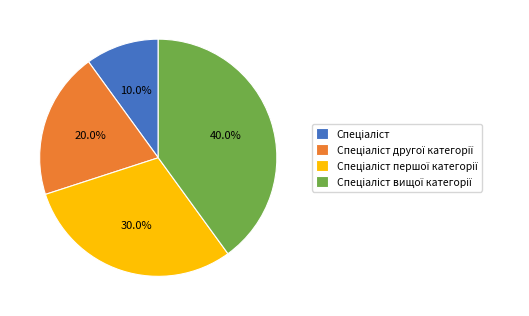

Does any single category account for the majority?

No